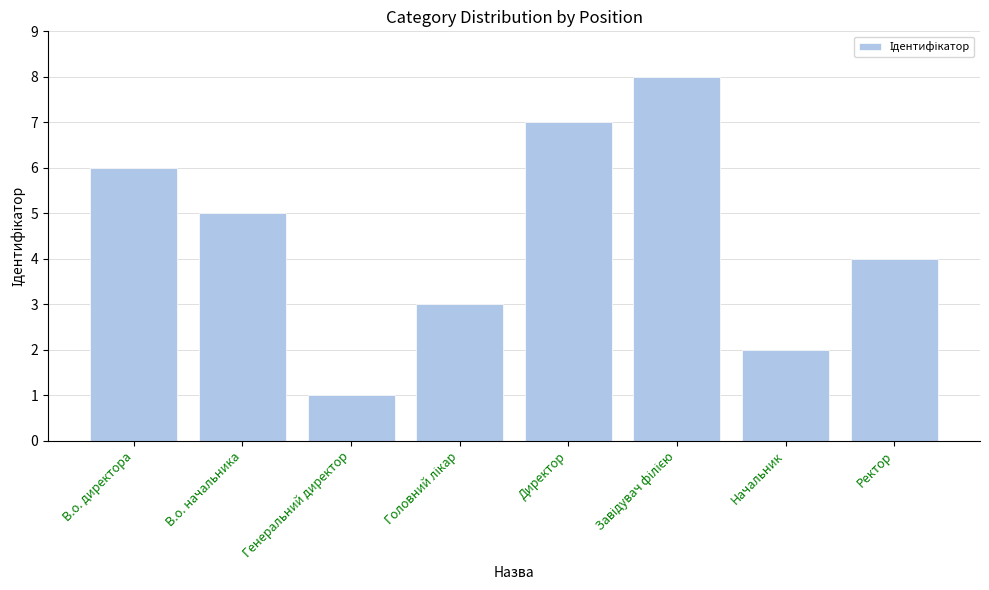

Between Начальник and В.о. директора, which is larger?

В.о. директора